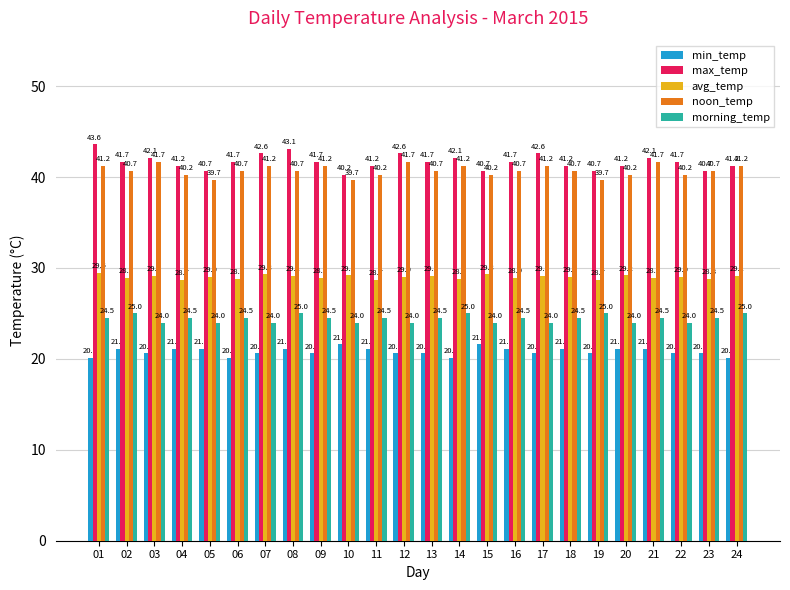

How many bars are there in each group?

5